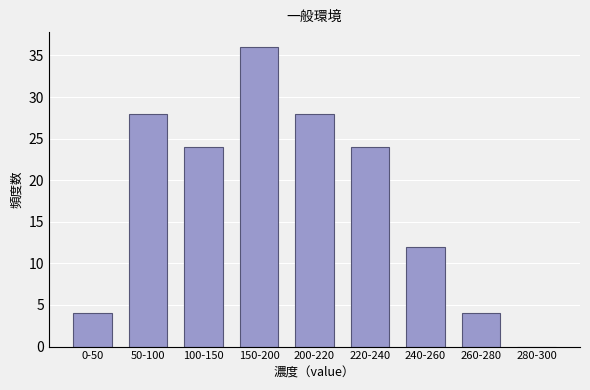

Reading left to right, what are all the values shown in this chart?

0-50=4	50-100=28	100-150=24	150-200=36	200-220=28	220-240=24	240-260=12	260-280=4	280-300=0